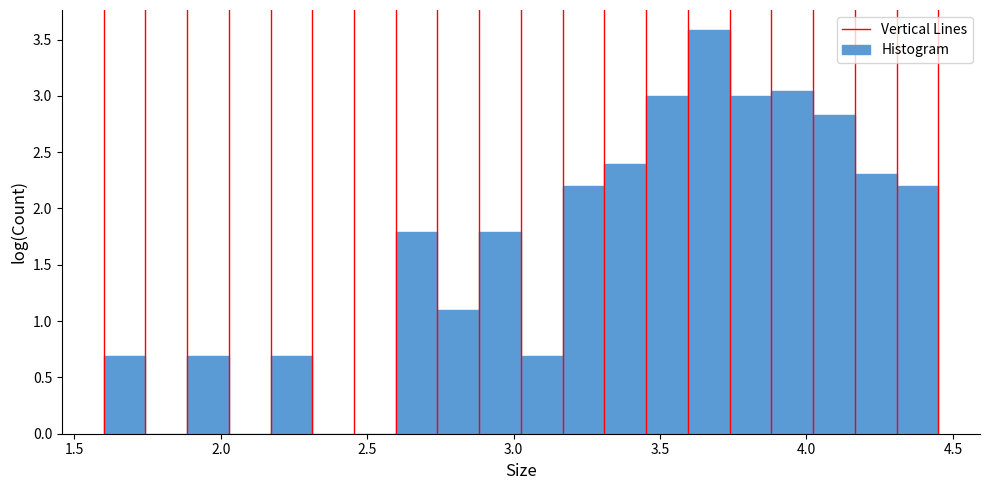

Around what value on the x-axis is the tallest bar? Give the approximate position of its centre, as read against the axis.

3.65